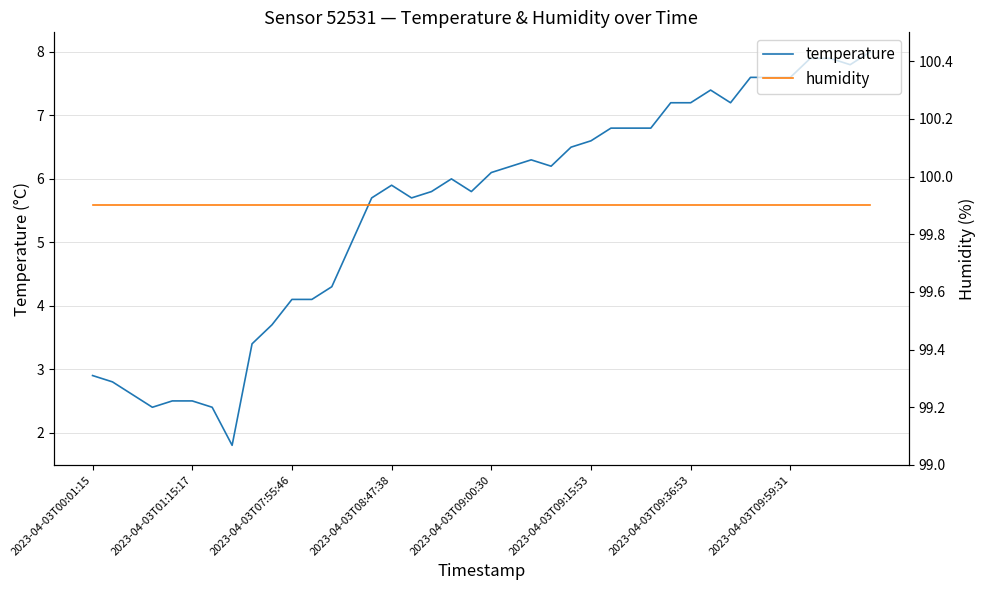

Is it true that humidity equals 99.9 at 2023-04-03T09:36:53?

True